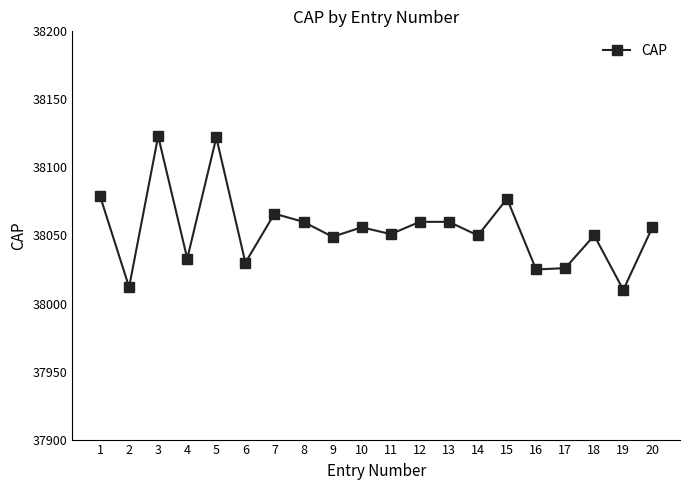

How many lines are shown in the chart?

1